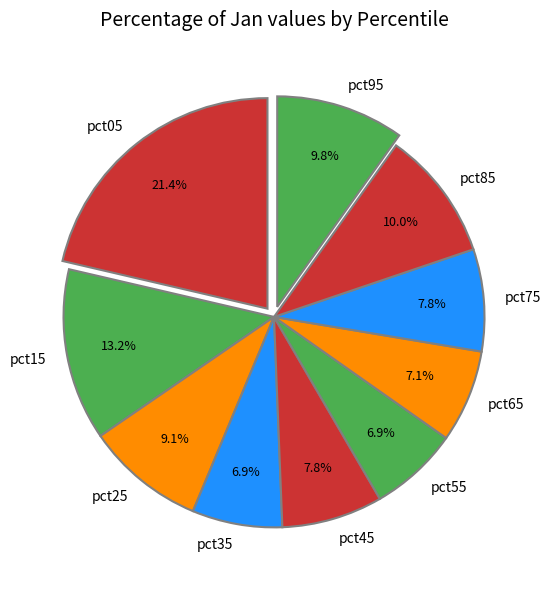

True or false: pct45 accounts for 20% of the total.

False